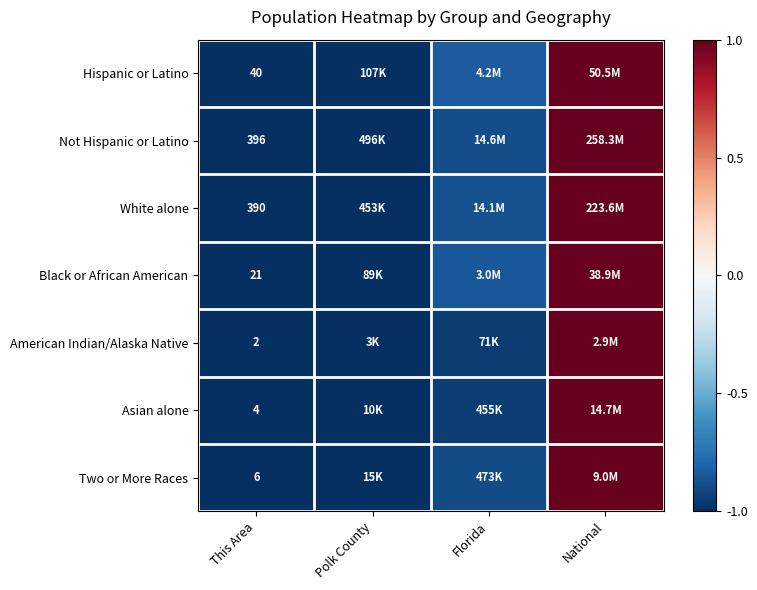

Is it true that American Indian/Alaska Native equals 1.0 at National?

True